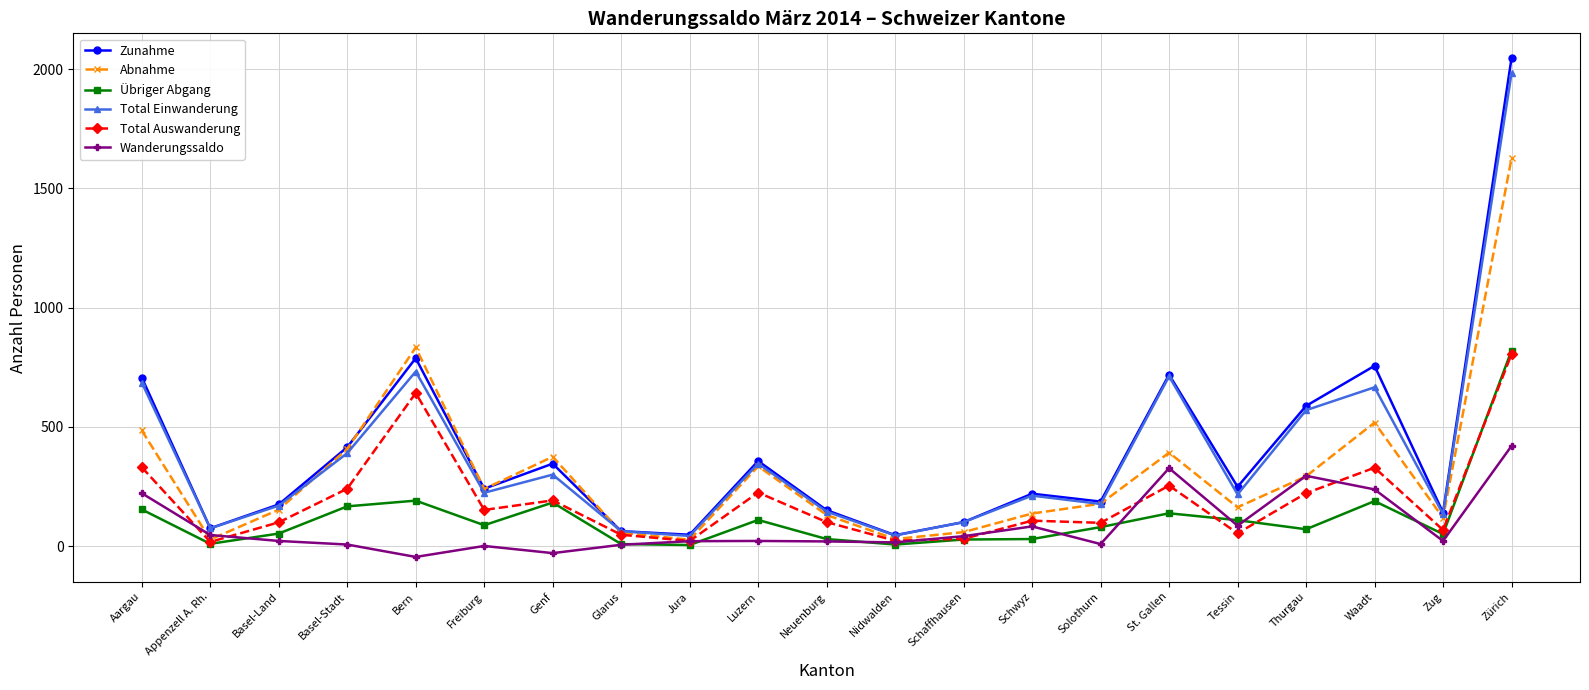

Which series has the largest range (max minus min)?

Zunahme